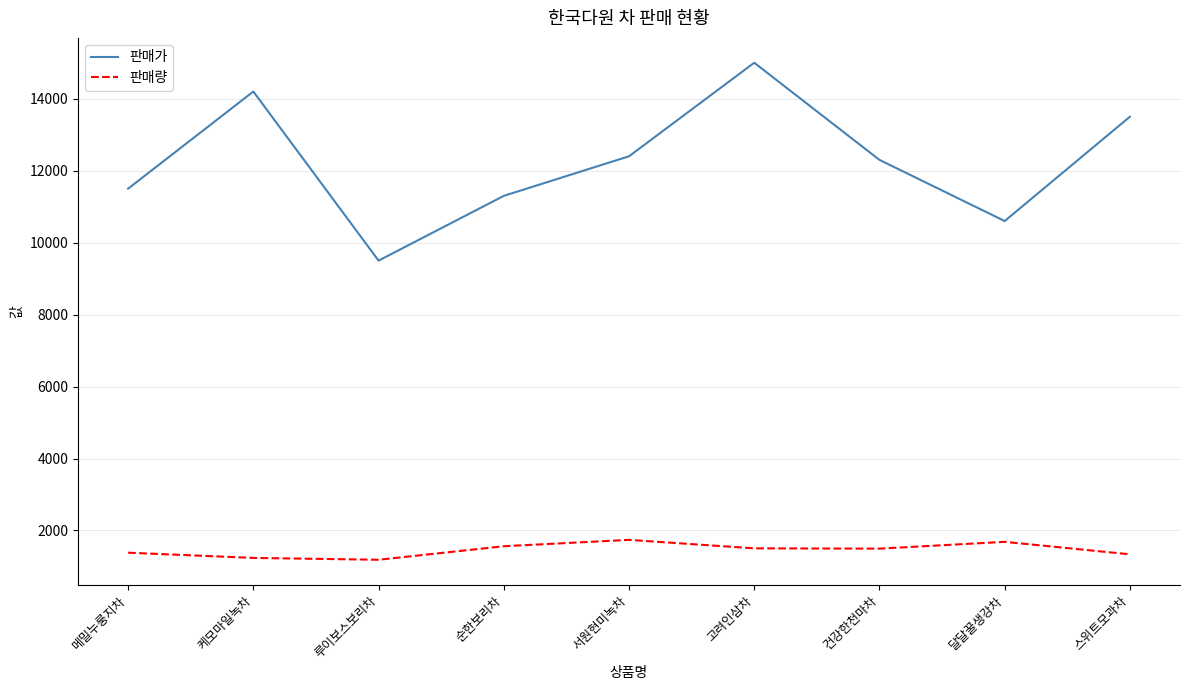

At which category does 판매가 reach its first local peak?

케모마일녹차